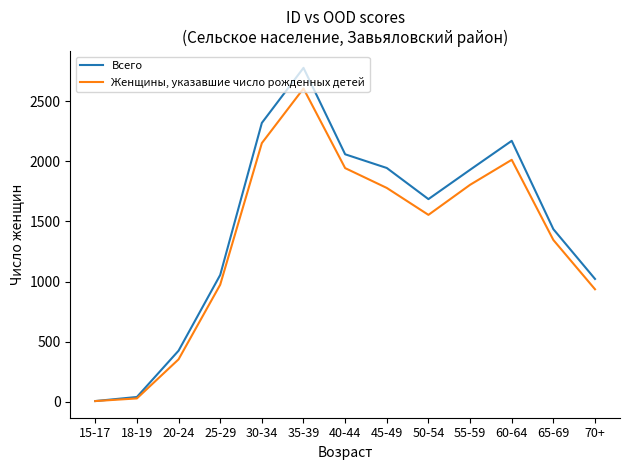

Is it true that Всего equals 425 at 20-24?

True